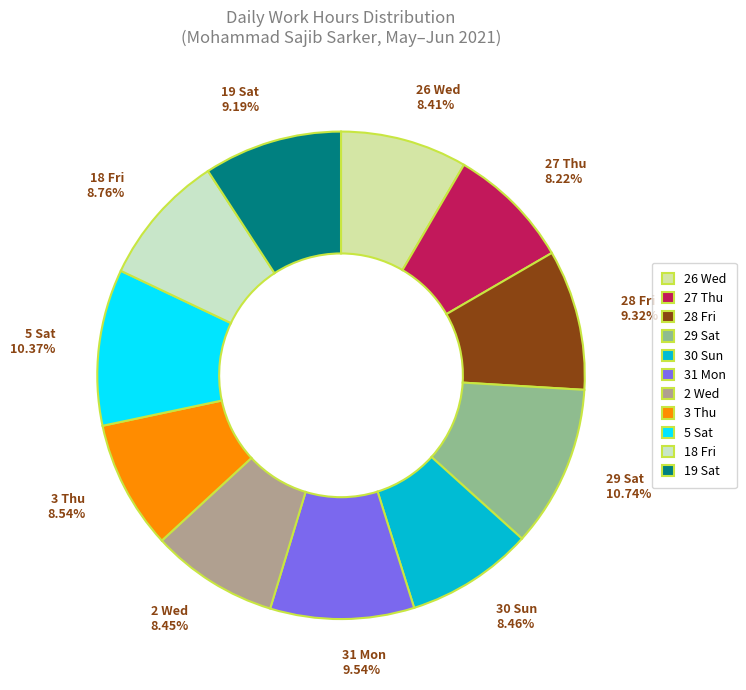

Is there a majority slice in this chart?

No